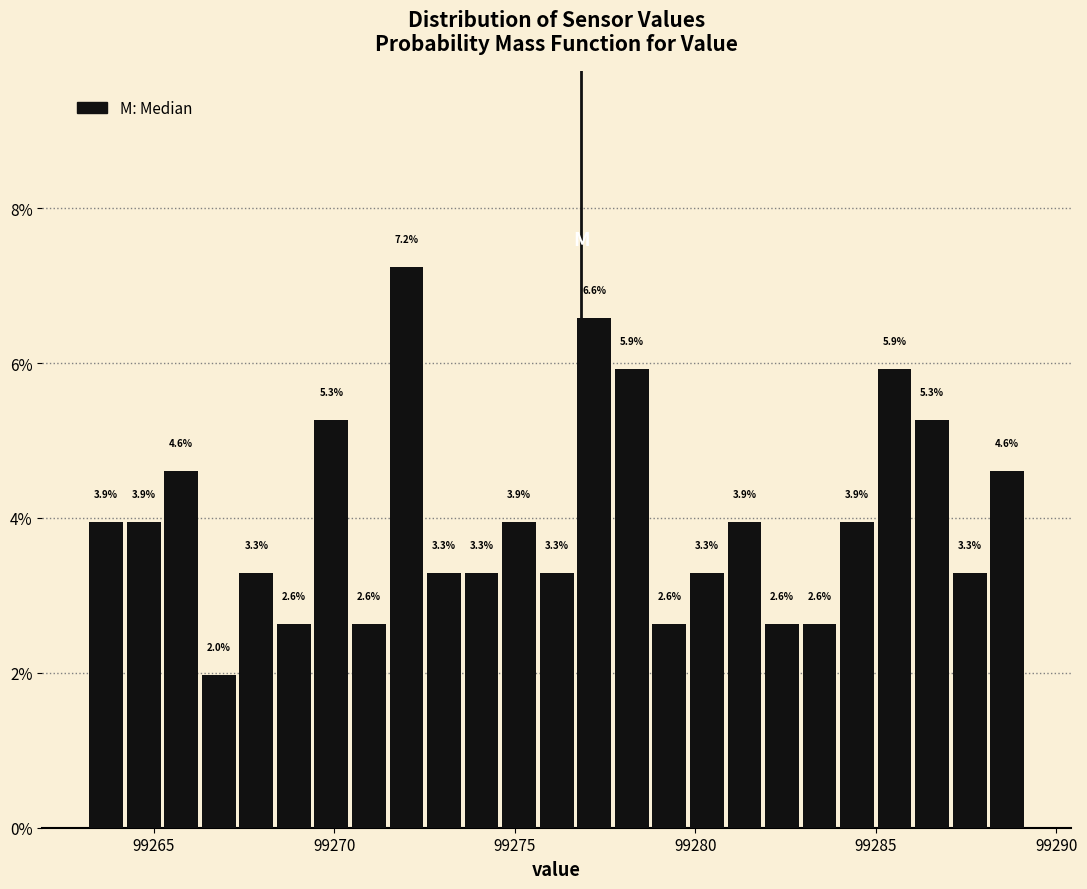

Around what value on the x-axis is the tallest bar? Give the approximate position of its centre, as read against the axis.

99272.0